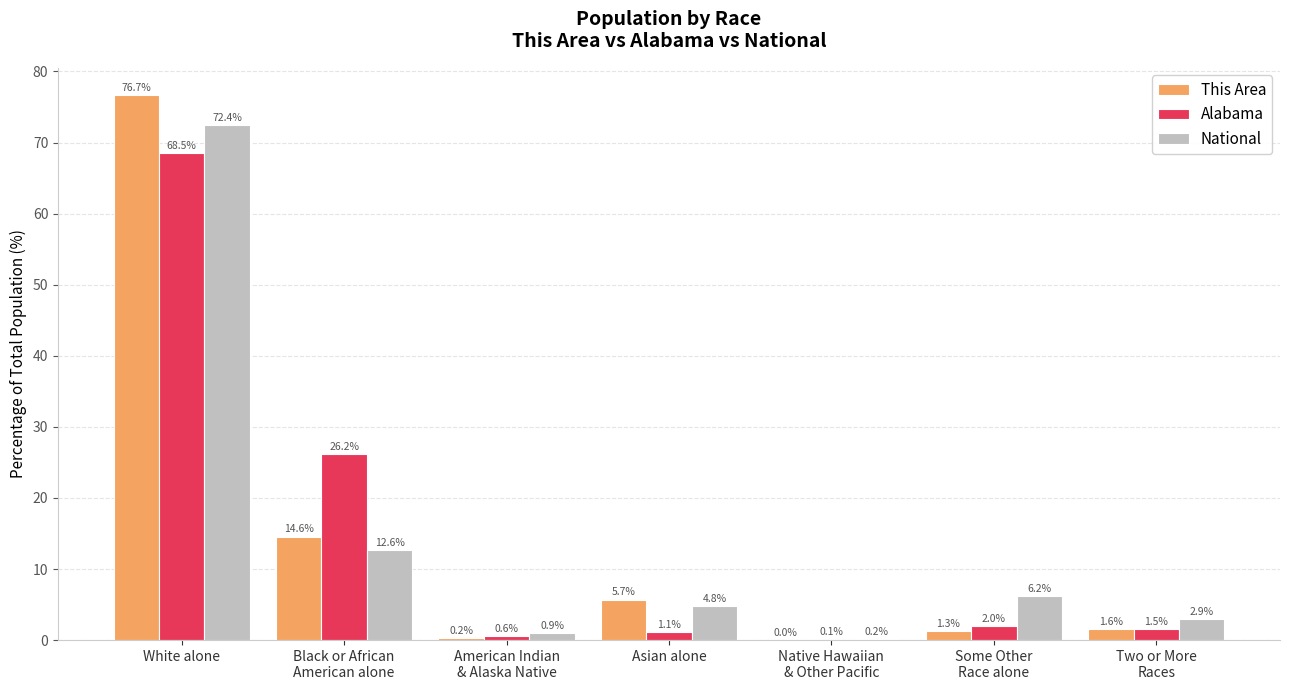

Which series has the widest spread of values?

This Area